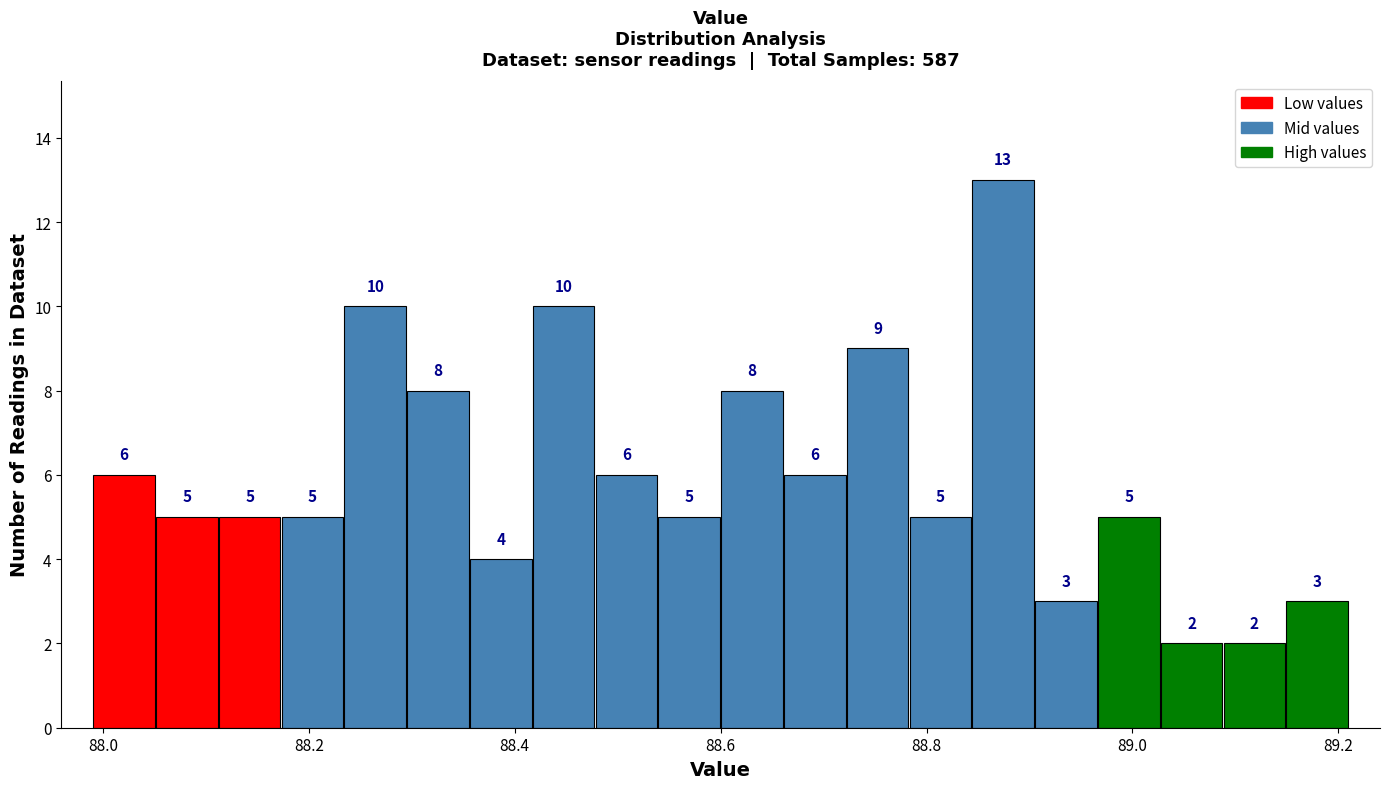

Read against the x-axis, roughly where is the centre of the tallest bar?

88.88